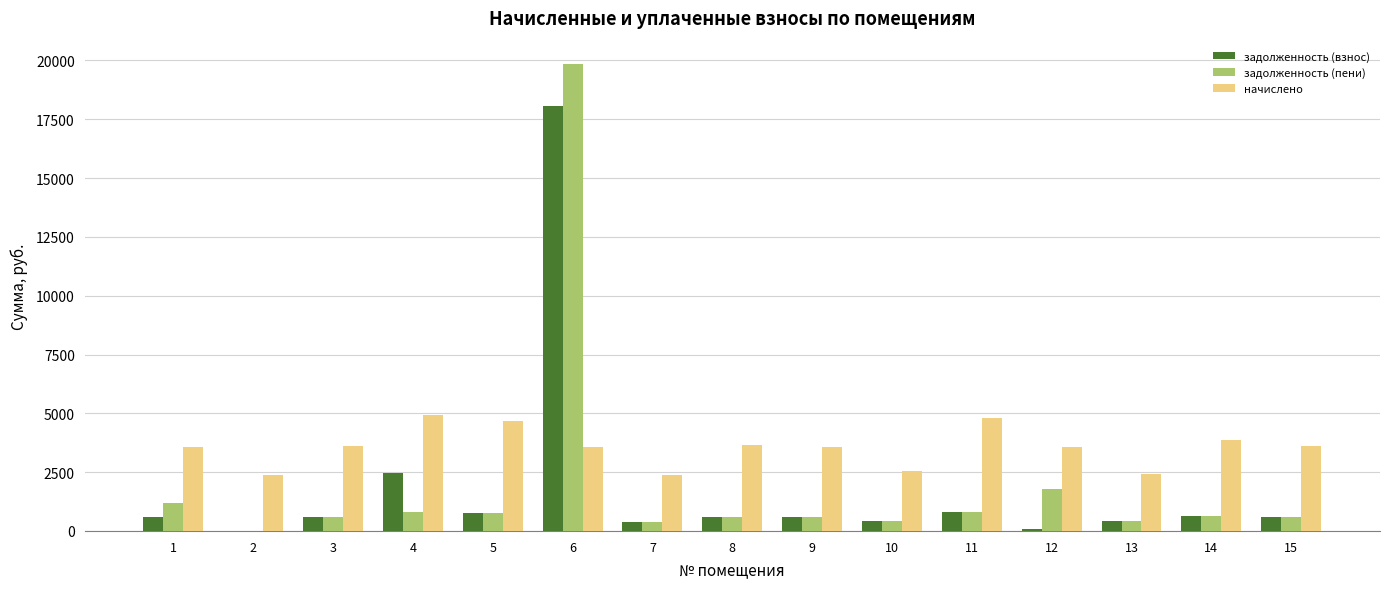

What is the maximum value shown in the chart?

19848.0